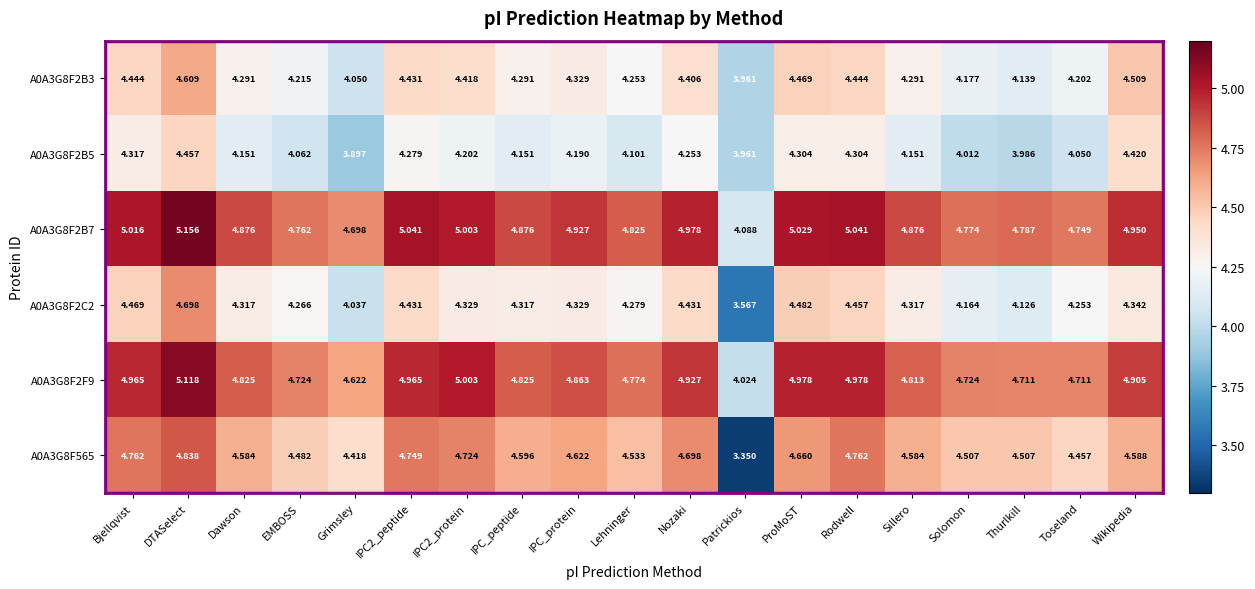

At which label does A0A3G8F2B5 first exceed 4?

Bjellqvist